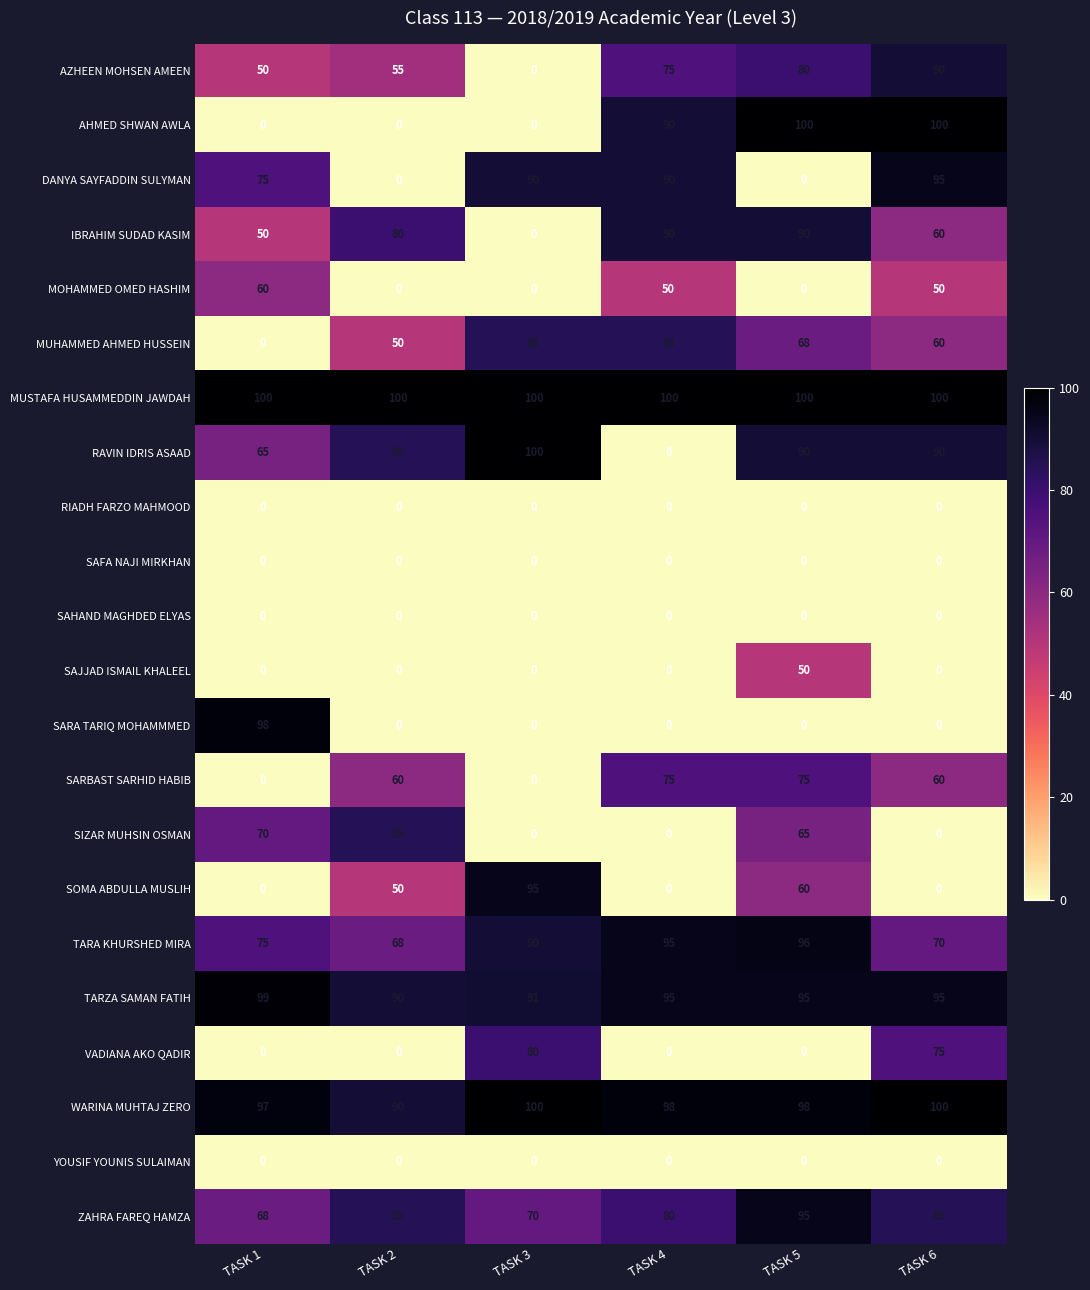

Count the SARBAST SARHID HABIB values in the range 0 to 75.

6